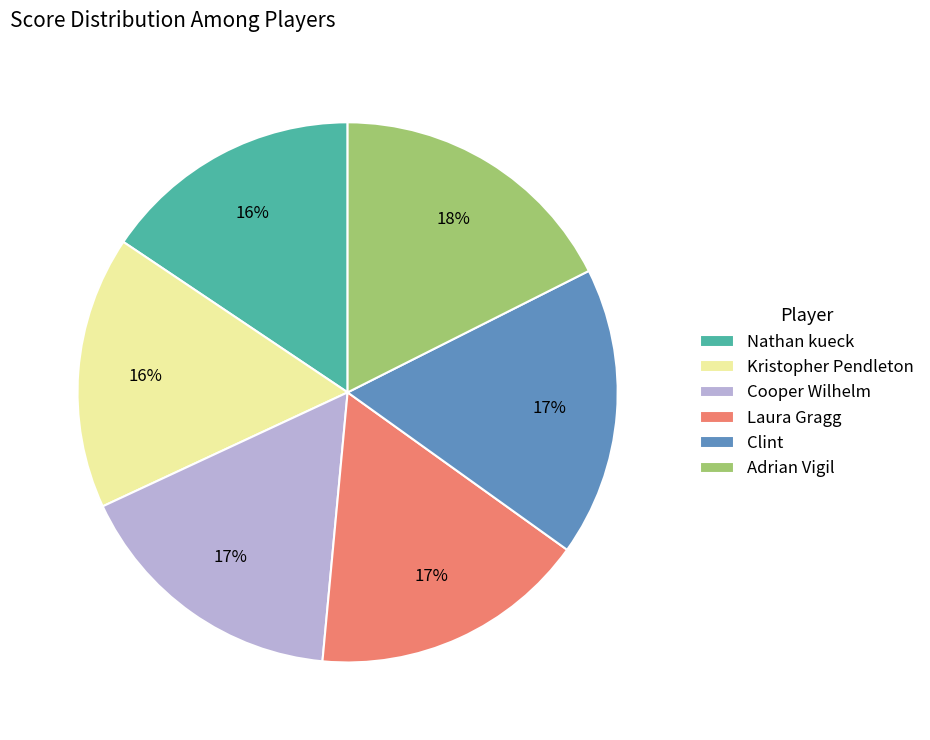

True or false: Nathan kueck accounts for 16% of the total.

True